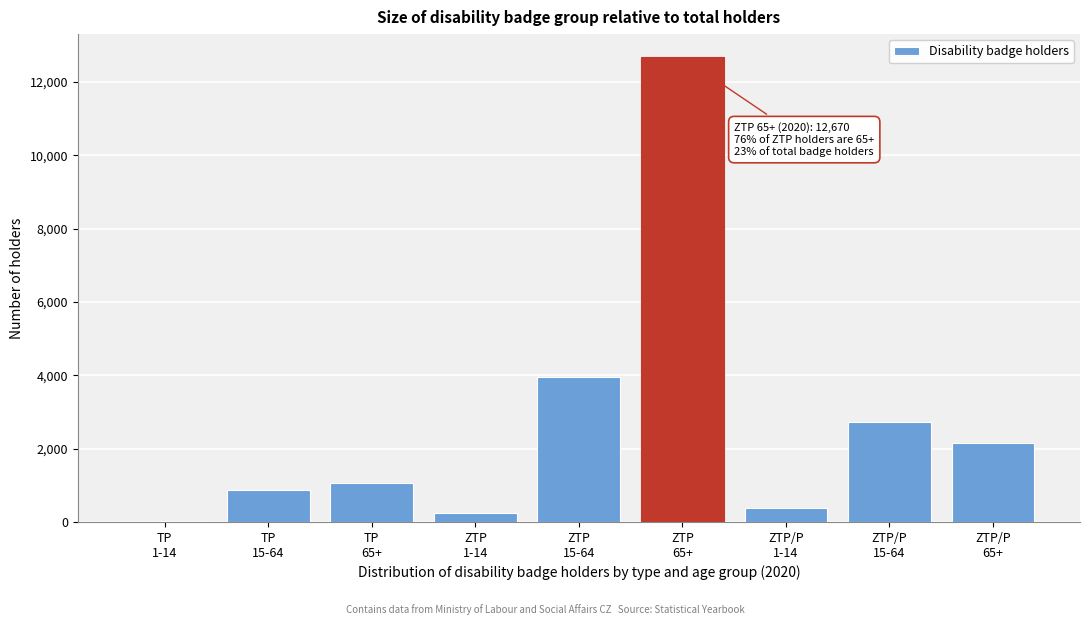

What is the greatest value displayed?

12670